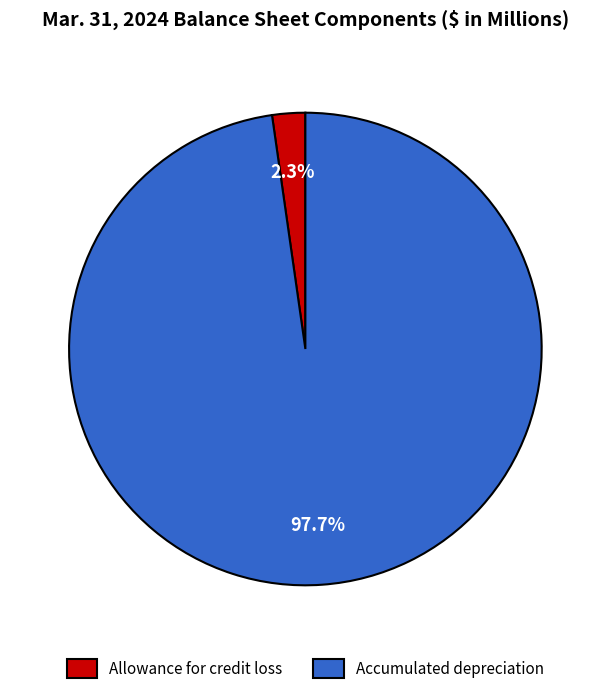

Which category has the biggest portion of the pie?

Accumulated depreciation